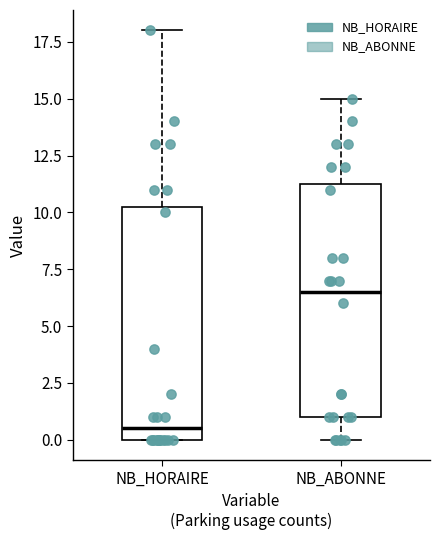

Reading left to right, read every box against the y-axis: the position of its median line, the range the box covers, and the ends of its whiskers. The values are not printed on the chart, so give them approximately, as read against the axis.

NB_HORAIRE: median 0.5, box 0.0 to 10.5, whiskers 0.0 to 18.0
NB_ABONNE: median 6.5, box 1.0 to 11.5, whiskers 0.0 to 15.0